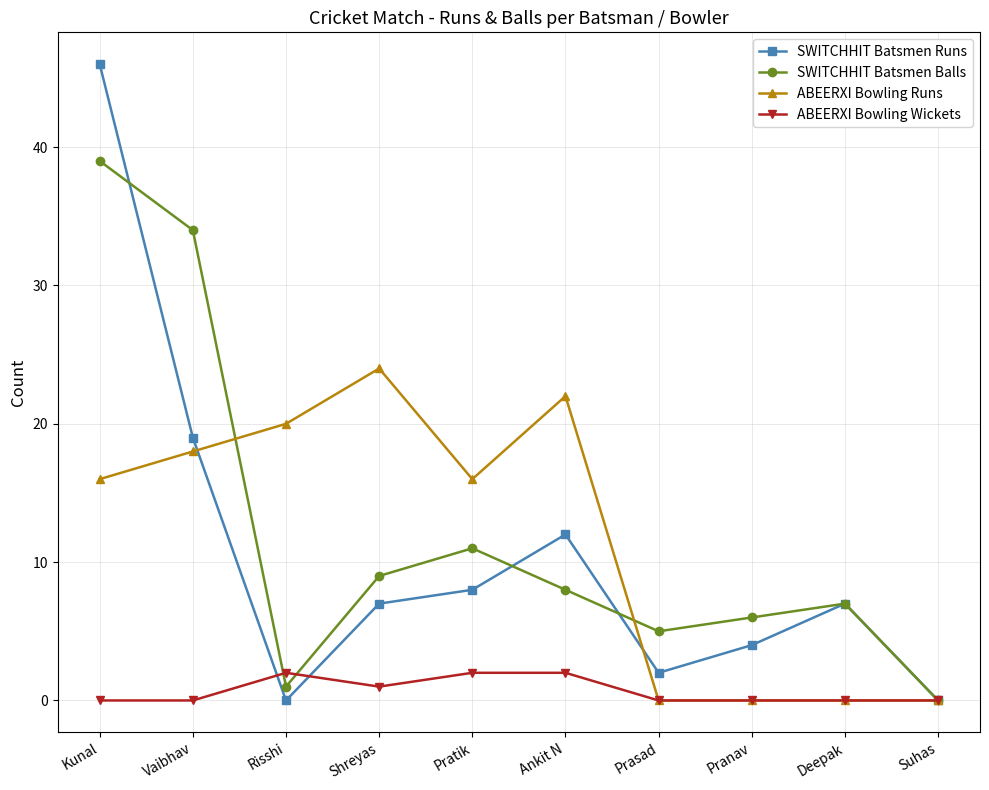

Where is the first local maximum for SWITCHHIT Batsmen Runs?

Ankit N